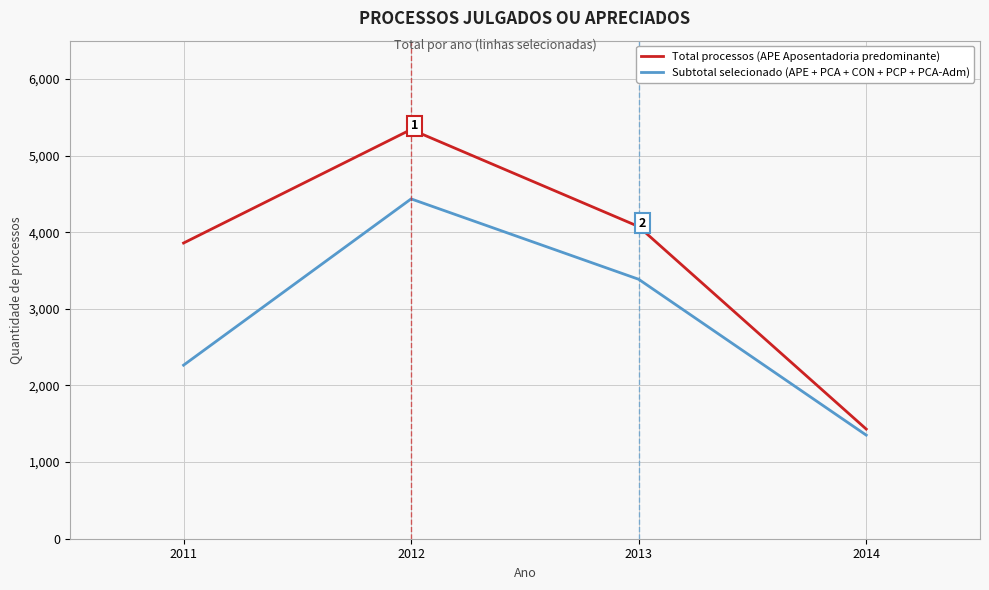

What is the approximate value of Subtotal selecionado (APE + PCA + CON + PCP + PCA-Adm) at 2011, to the nearest 50?

2250